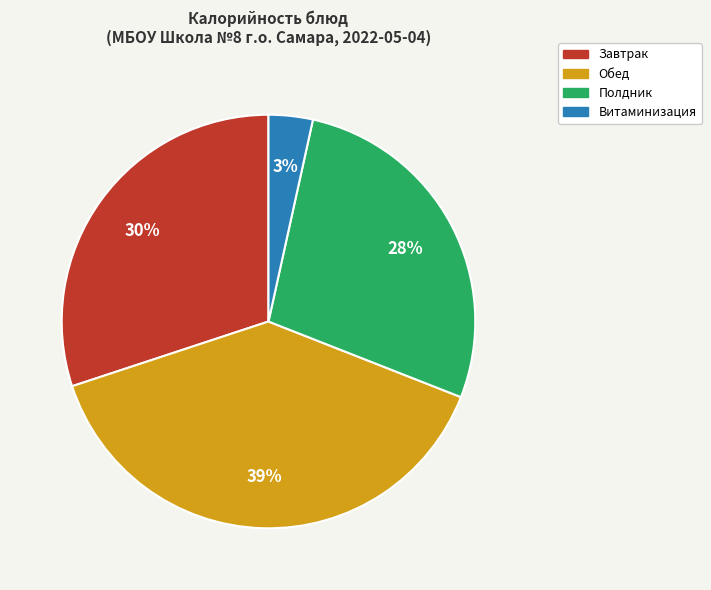

To the nearest percent, what is the difference between the largest and smallest slice percentages?

36%